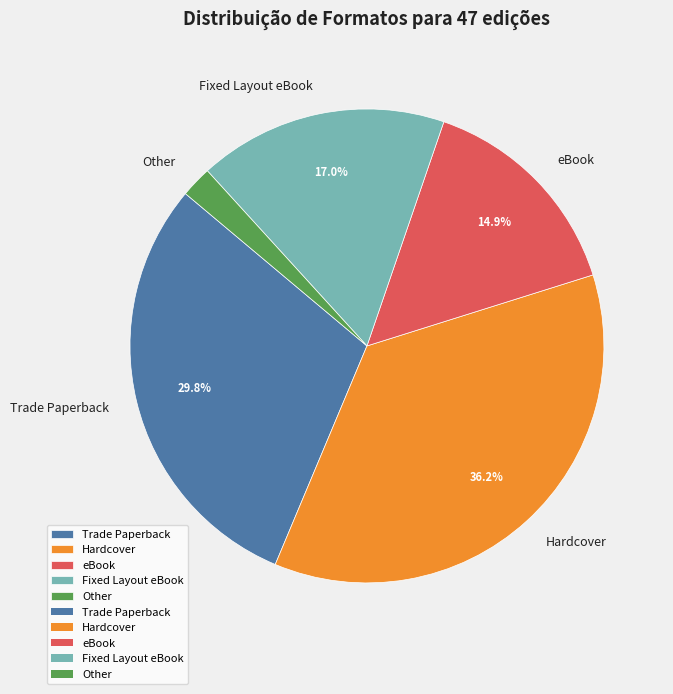

What percentage is the Fixed Layout eBook slice, to the nearest percent?

17%